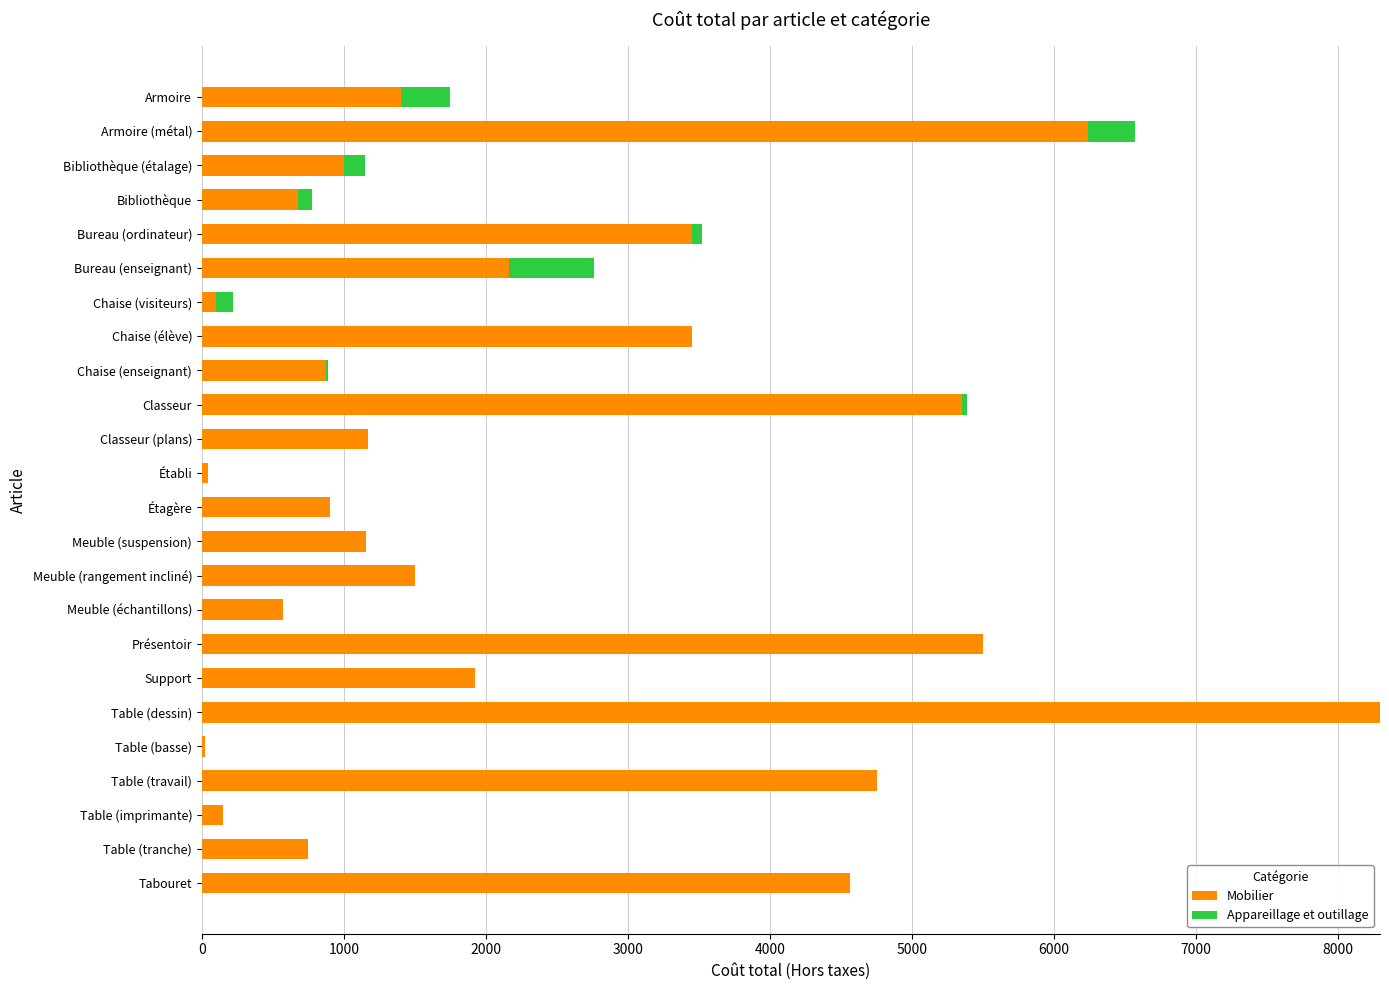

The Mobilier series shows 875.0 at Chaise (enseignant). True or false?

True